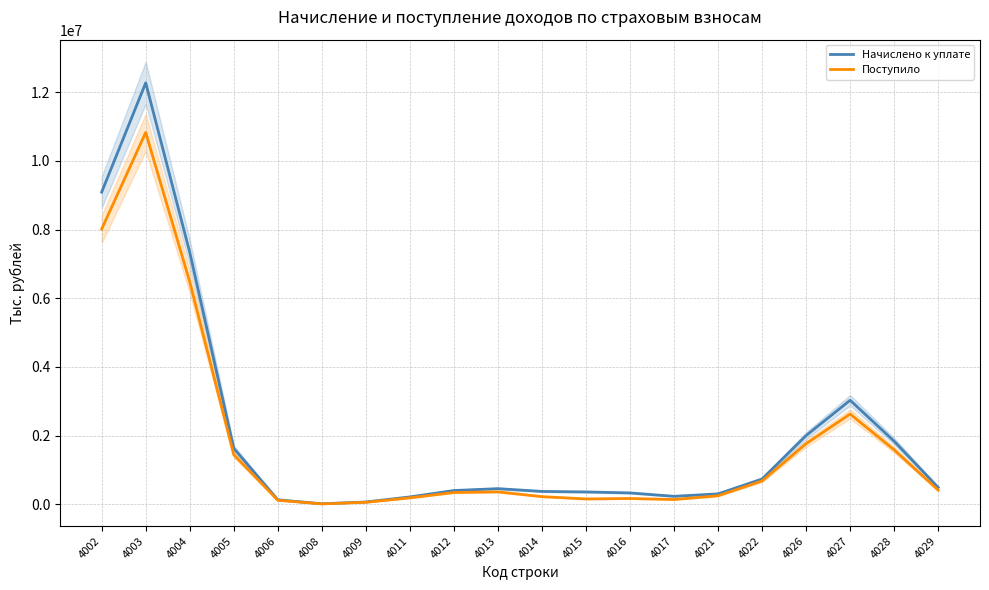

How many lines are shown in the chart?

2